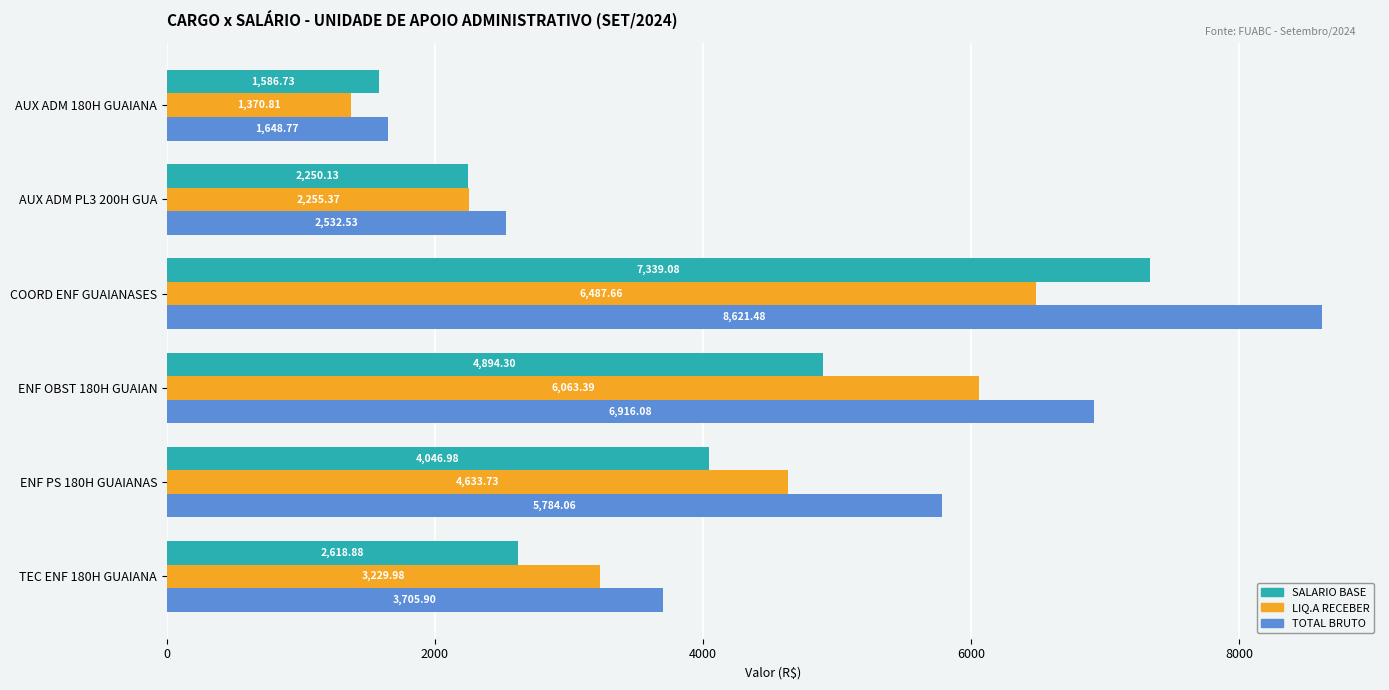

What is the difference between the highest and lowest values at COORD ENF GUAIANASES?

2133.8